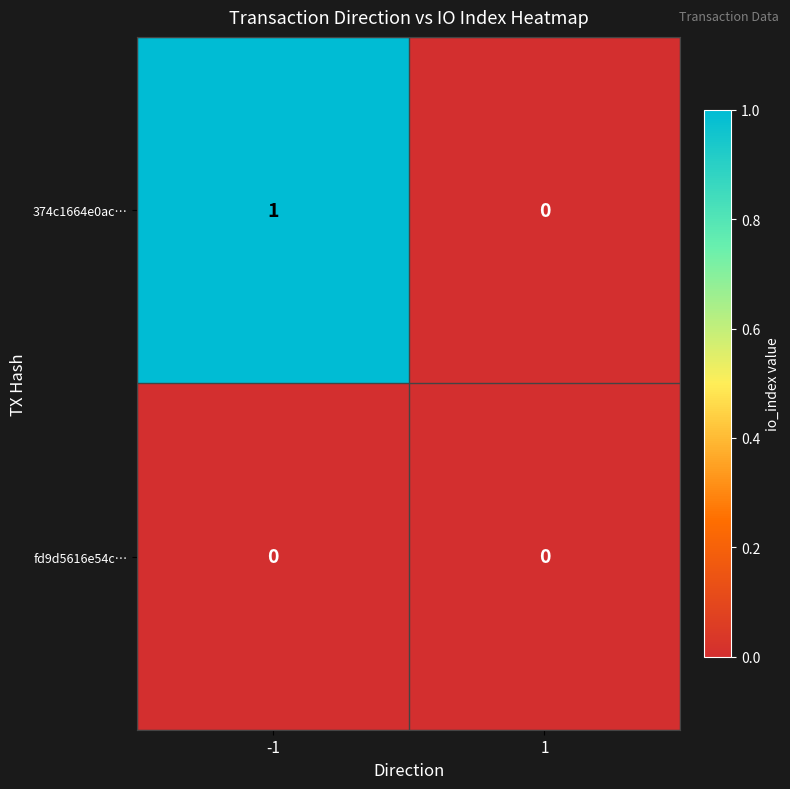

Count the number of categories in the chart.

2